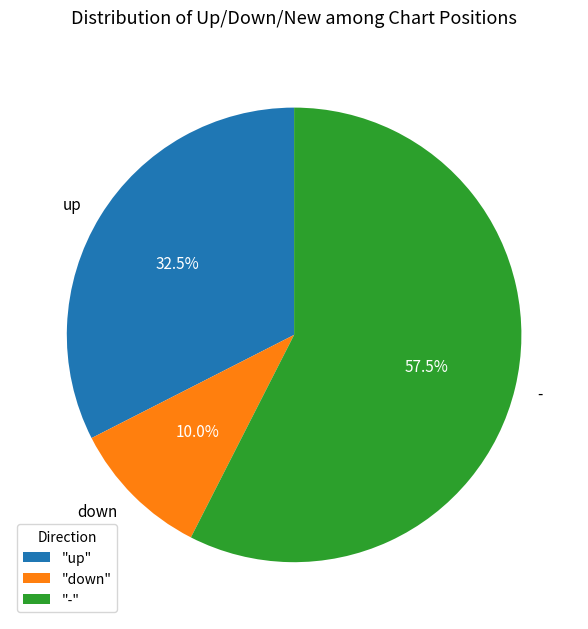

Between - and down, which is larger?

-